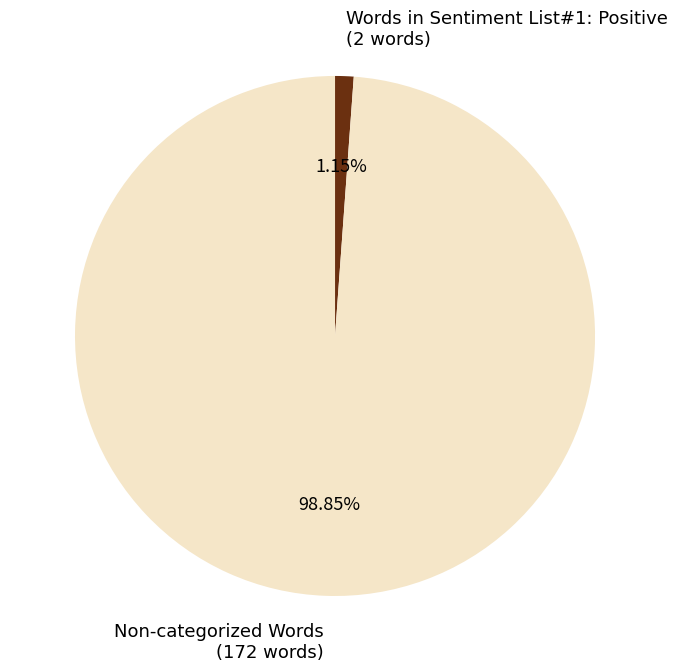

To the nearest percent, what is the difference between the largest and smallest slice percentages?

98%